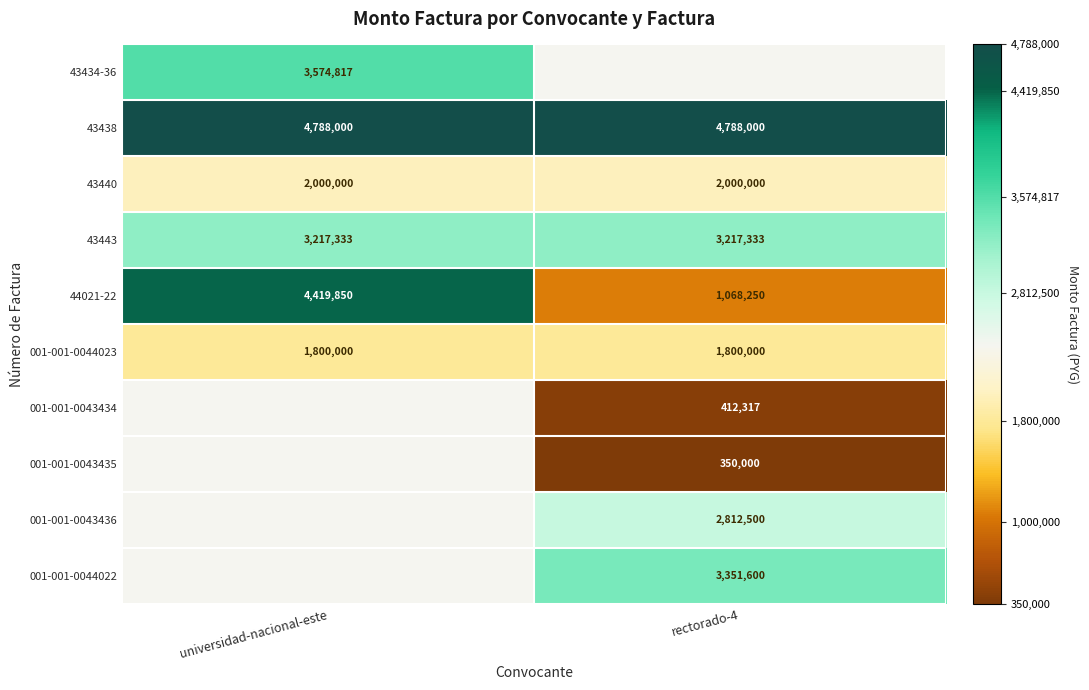

True or false: 43443 has a value of 3217333 at universidad-nacional-este.

True